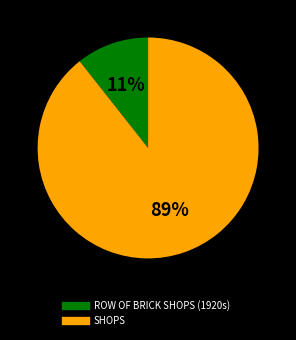

Between SHOPS and ROW OF BRICK SHOPS (1920s), which is larger?

SHOPS